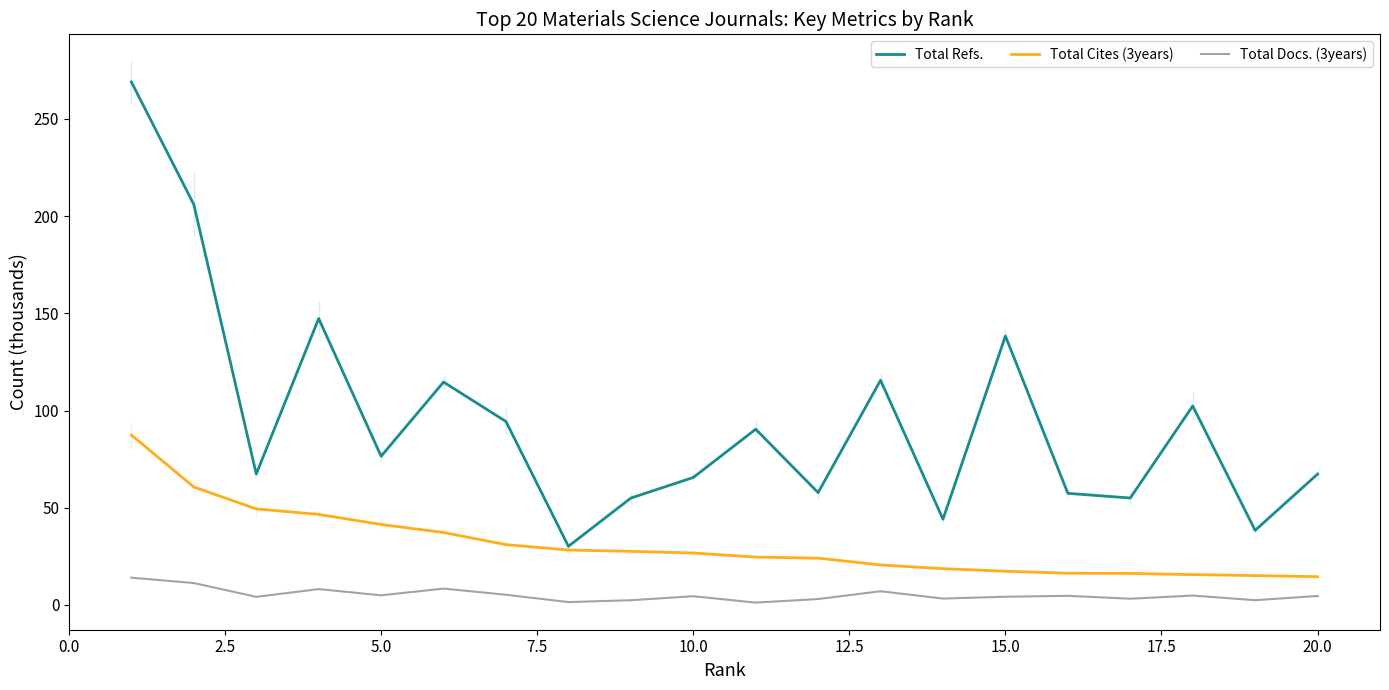

What is the lowest value of the Total Refs. series?

30.1